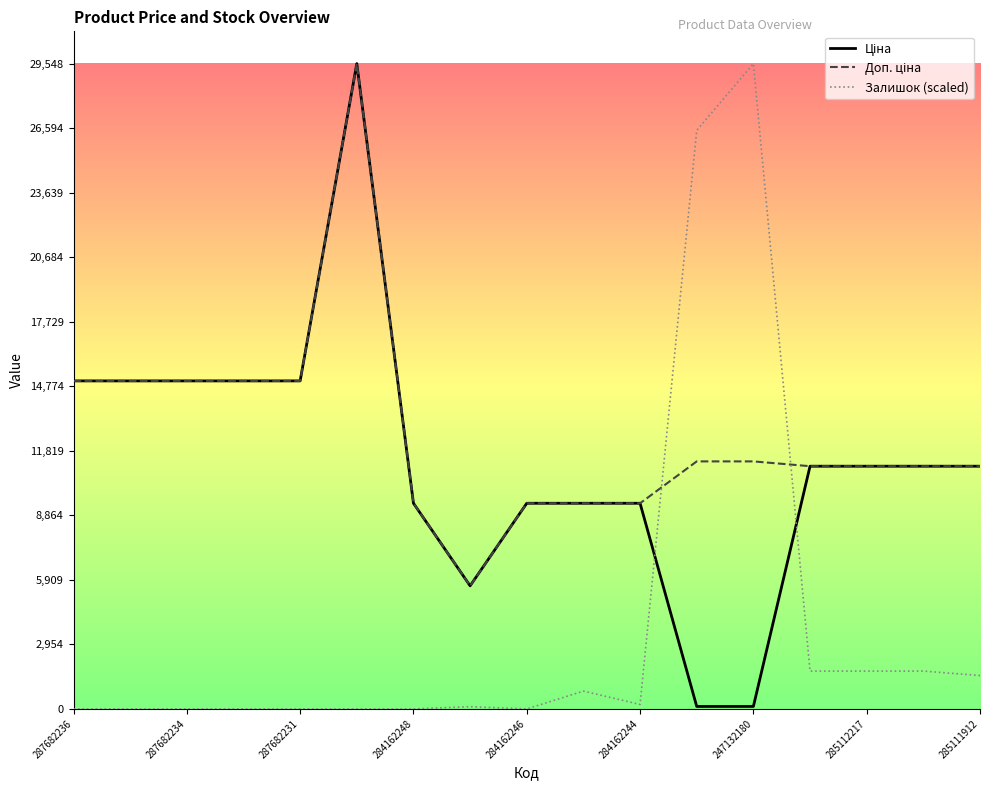

What is the greatest value displayed?

29548.9